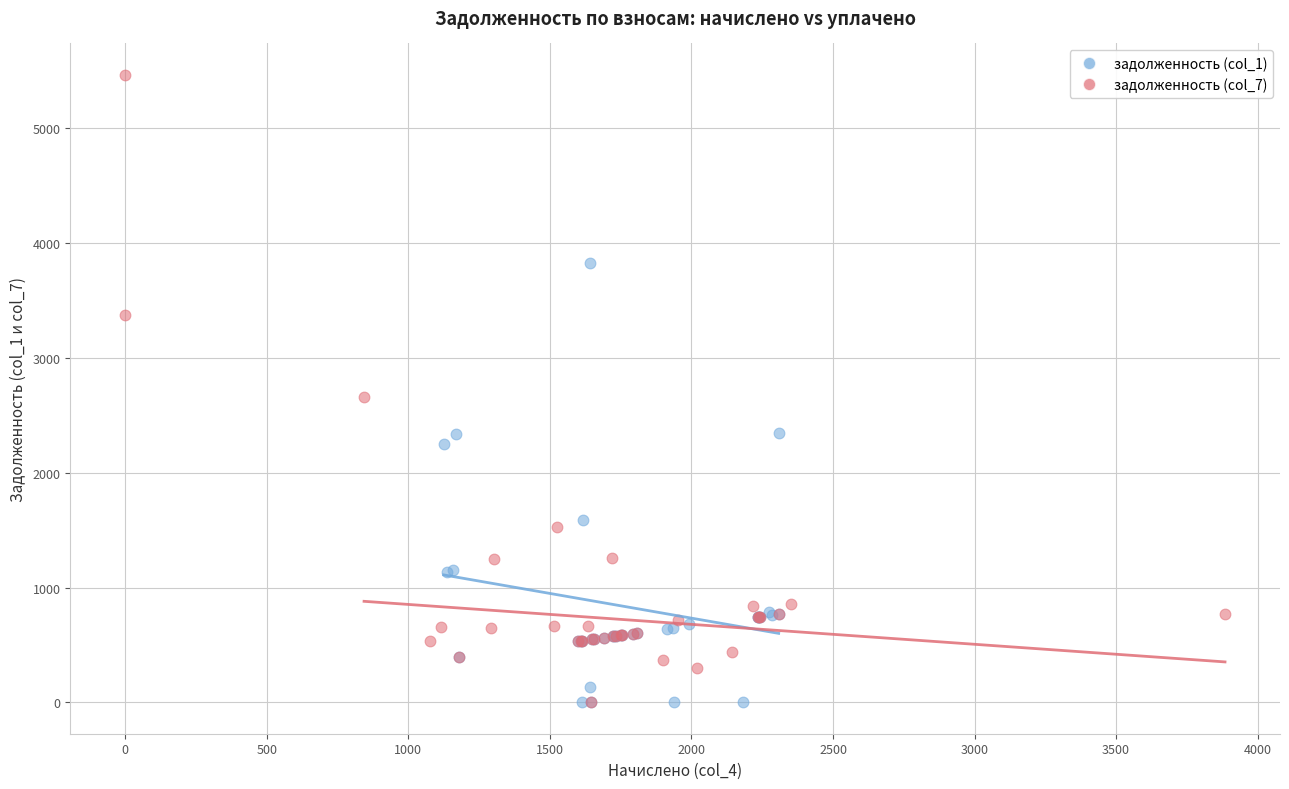

Which series has the largest Y range (max minus min)?

задолженность (col_7)